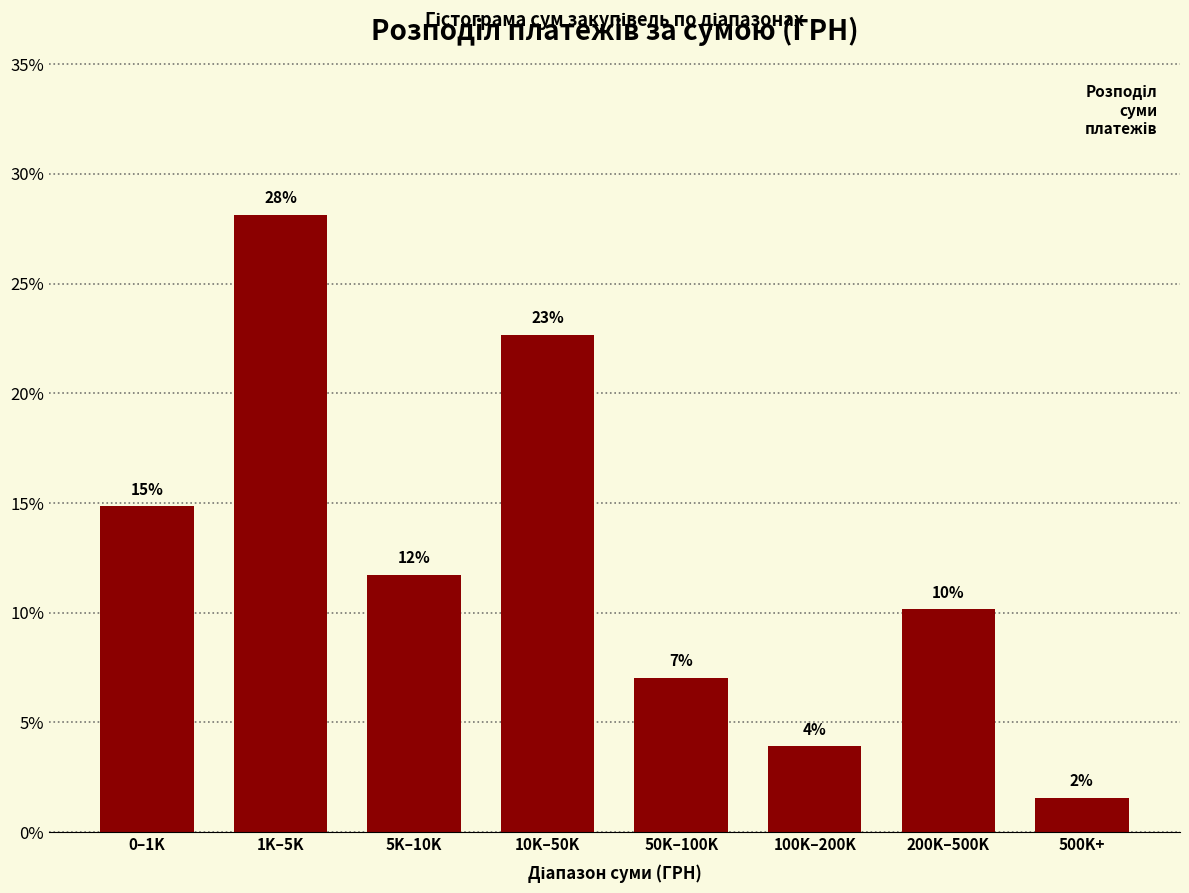

Are the bars horizontal?

No